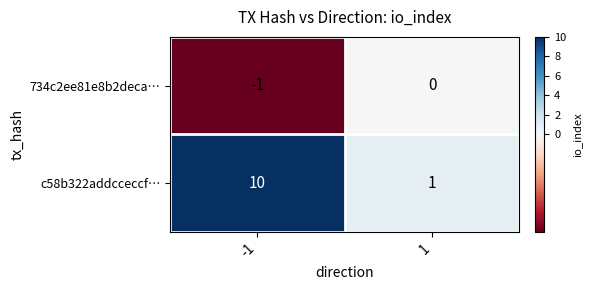

What is the sum of all c58b322addcceccf… values?

11